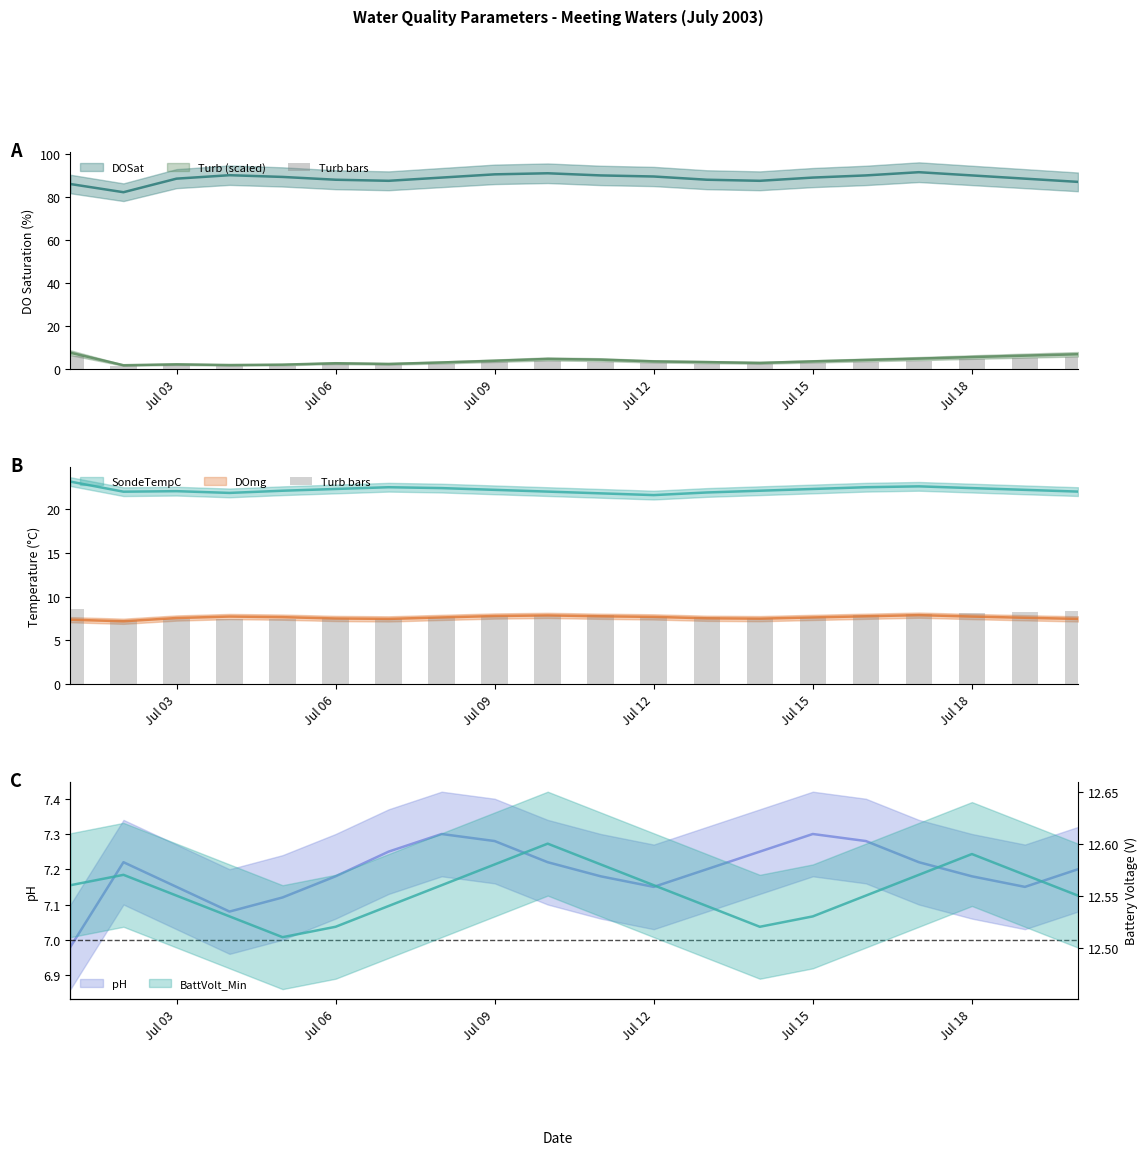

Approximately how many times larger is the value at 17 compared to Jul 12?

1.1